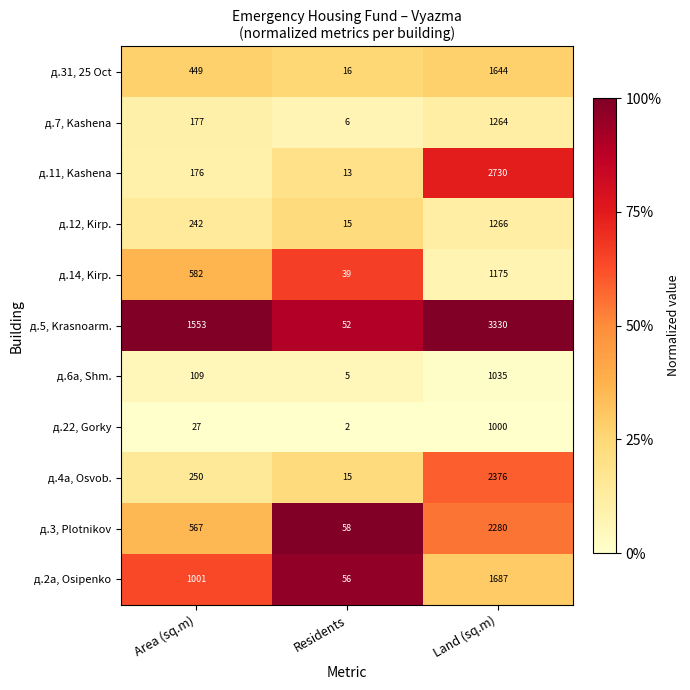

What is the spread (max minus min) of values at Residents?

56